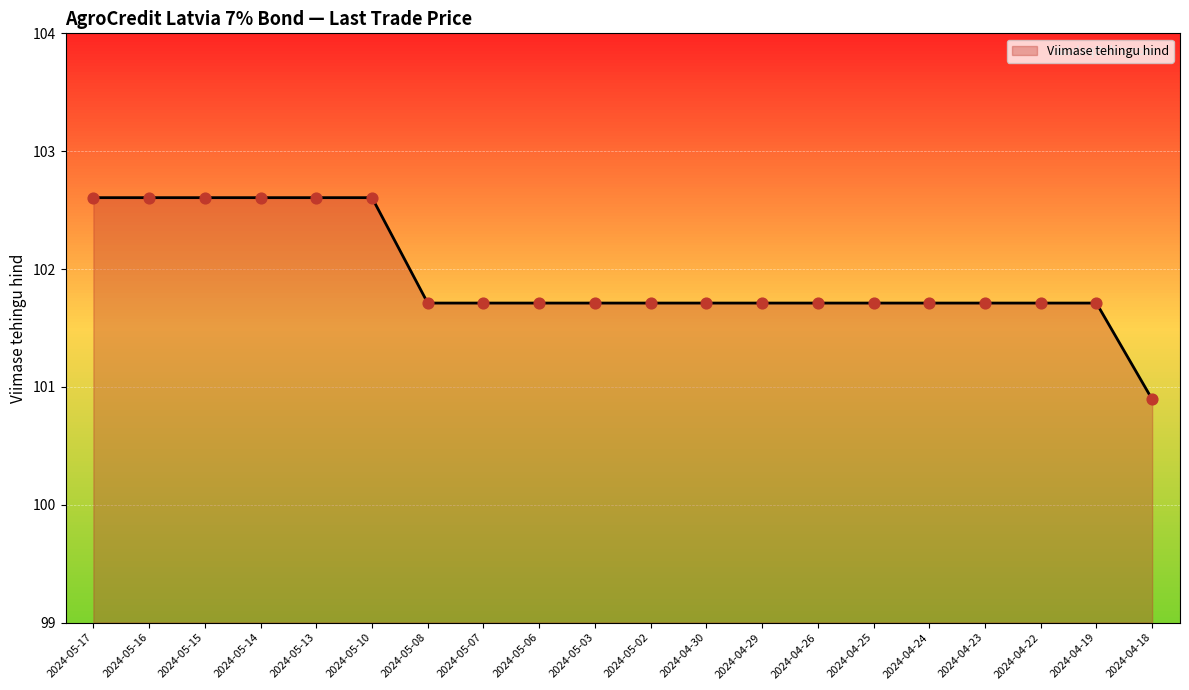

Between 2024-05-15 and 2024-04-24, which is larger?

2024-05-15